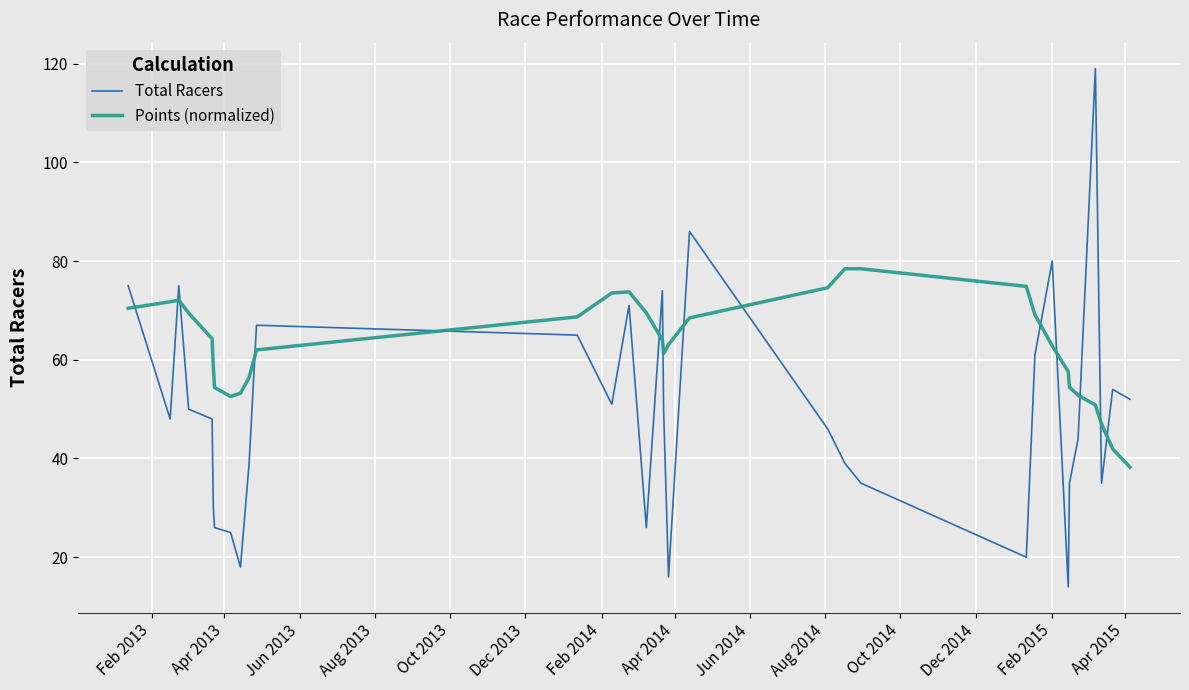

Which series has the largest total across all categories?

Points (normalized)